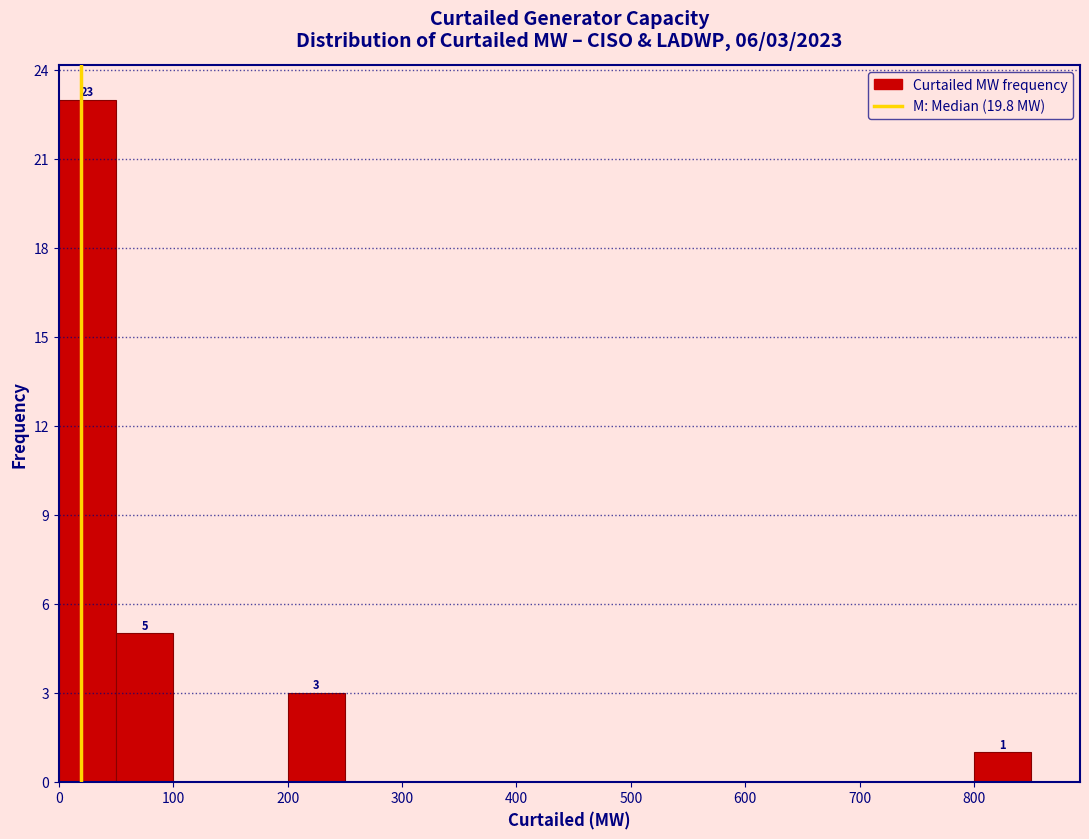

Over which range of the x-axis is the bar tallest?

0 to 50